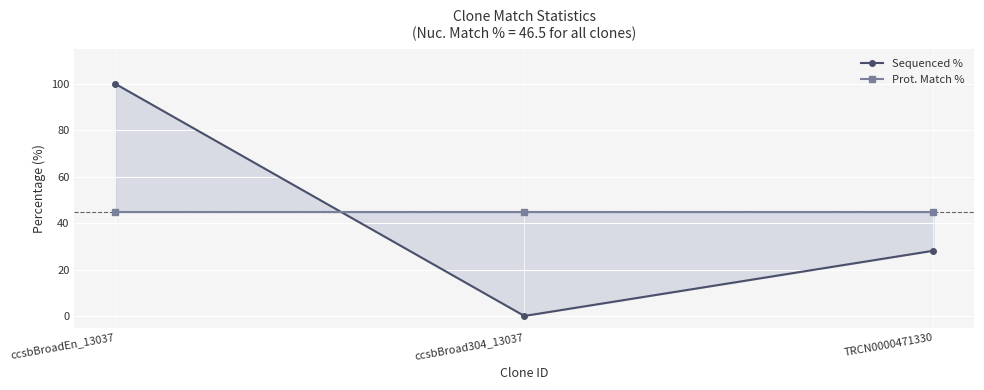

At how many categories does at least one series exceed 2?

3